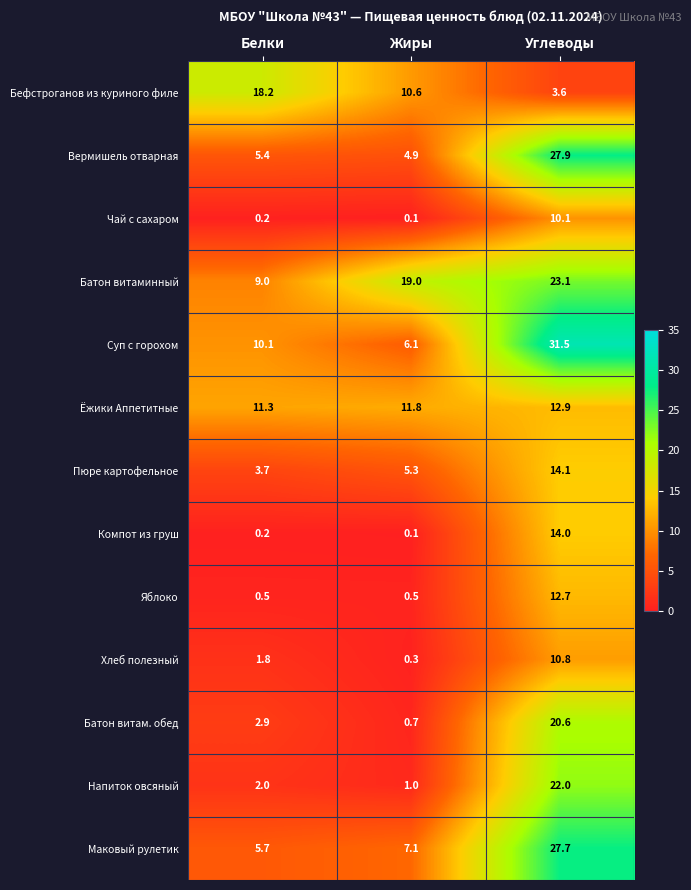

Read the Батон витаминный value at Белки.

9.0